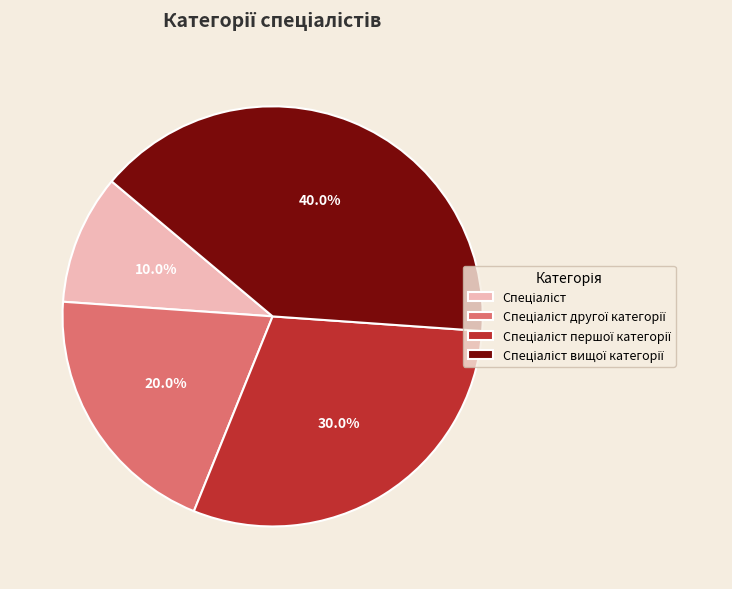

To the nearest percent, what is the average slice percentage?

25%